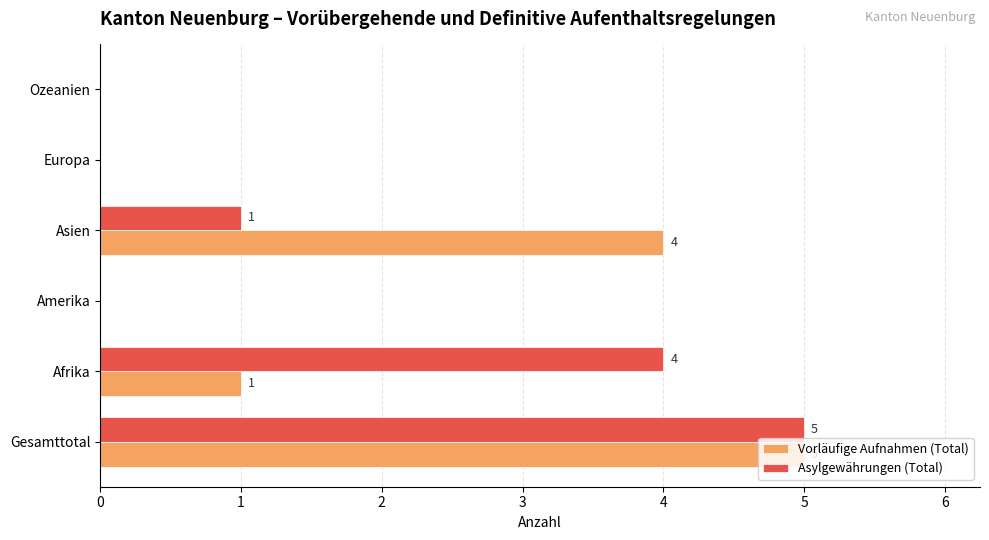

What is the greatest value displayed?

5